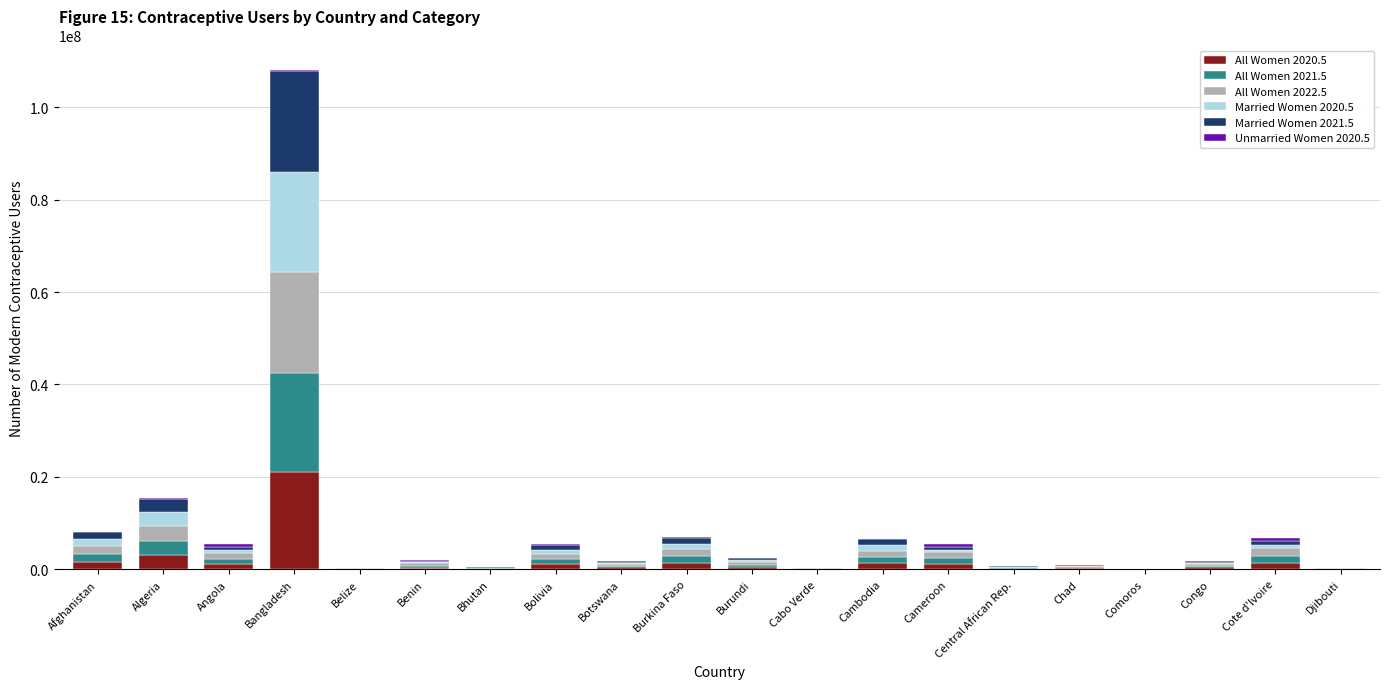

At which category is the sum across all series the highest?

Bangladesh